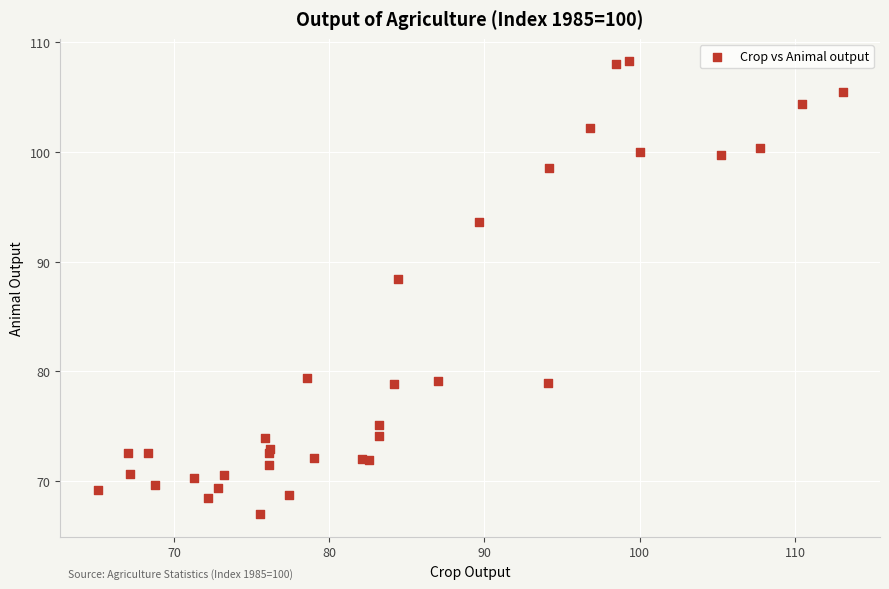

What Y value in the scatter plot is closest to 87?

88.5